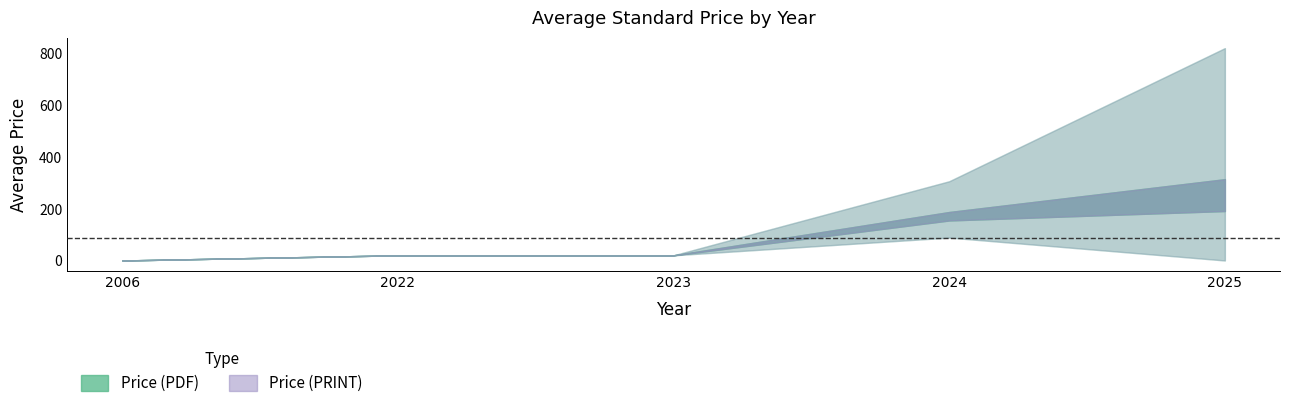

True or false: Price (PDF) and Price (PRINT) intersect in this chart.

False